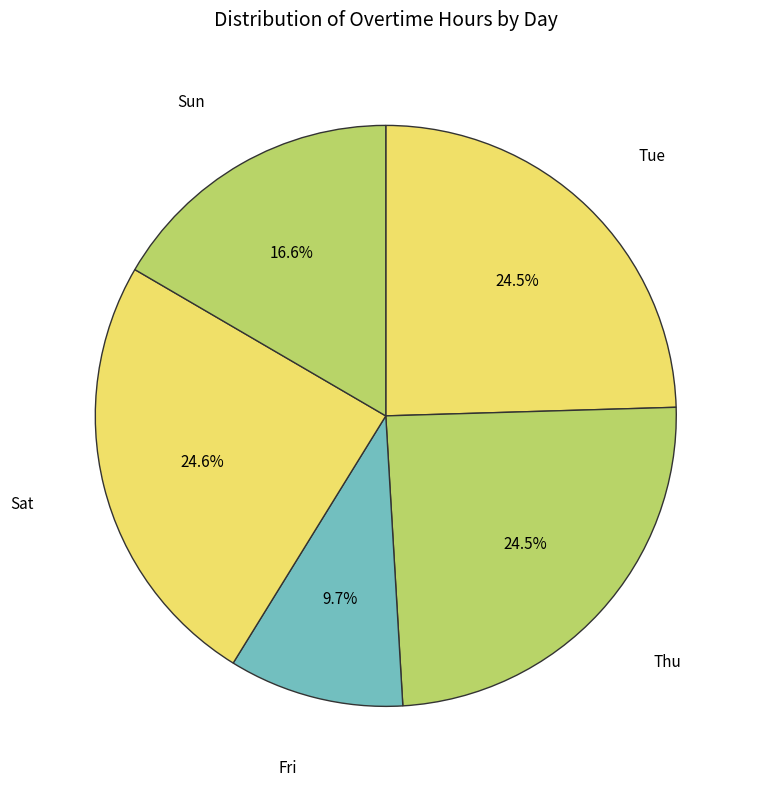

Between Sun and Thu, which is larger?

Thu